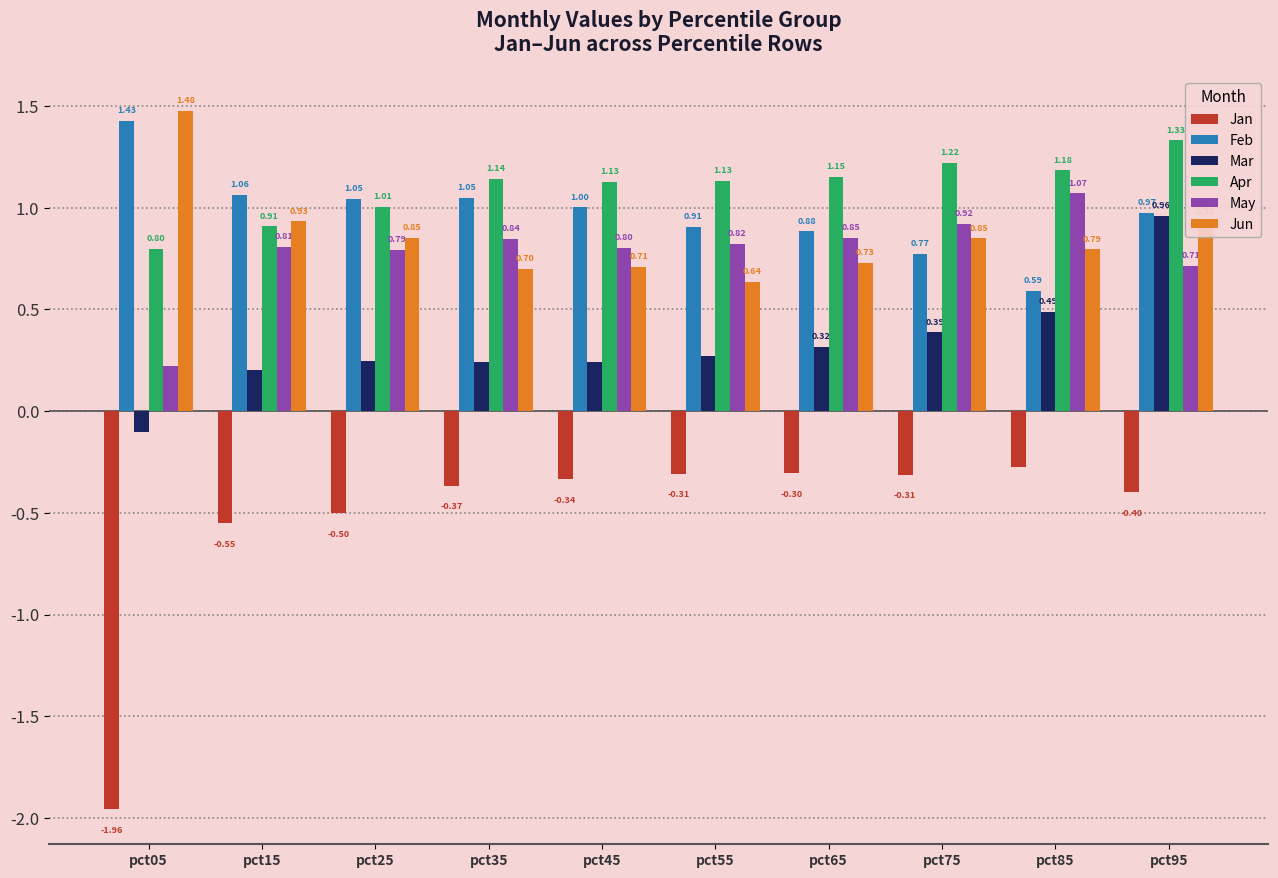

What is the sum of all Jun values?

8.6